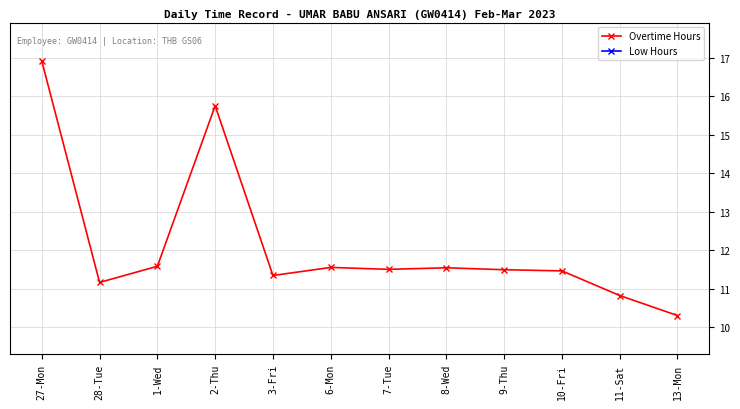

Reading left to right, list all the values displayed in this chart.

Overtime Hours: 16.9	11.2	11.6	15.8	11.3	11.6	11.5	11.6	11.5	11.5	10.8	10.3
Low Hours: 0.0	0.0	0.0	0.0	0.0	0.0	0.0	0.0	0.0	0.0	0.0	0.0